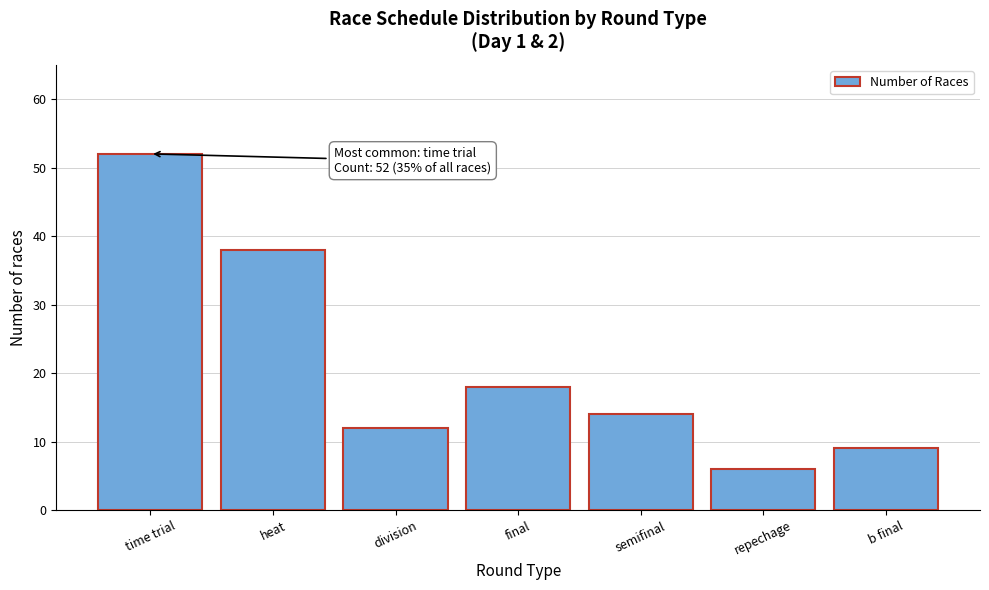

Reading left to right, extract all data points from this chart.

52	38	12	18	14	6	9